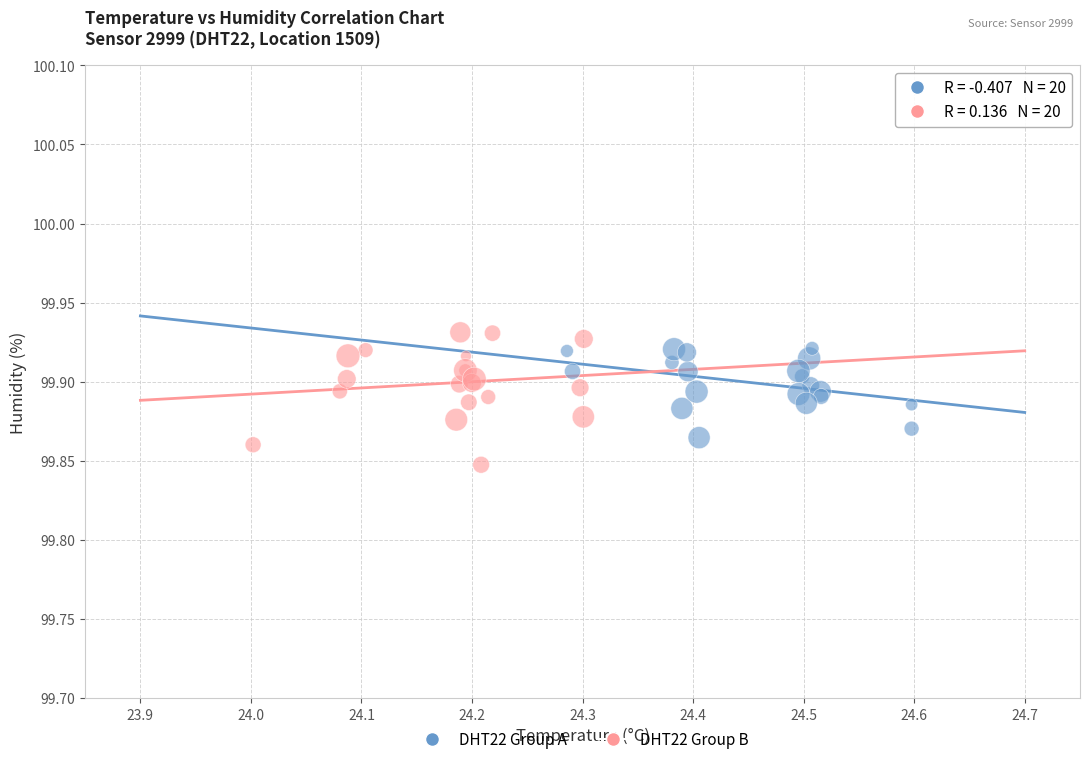

Which series has the widest spread of Y values?

DHT22 Group B